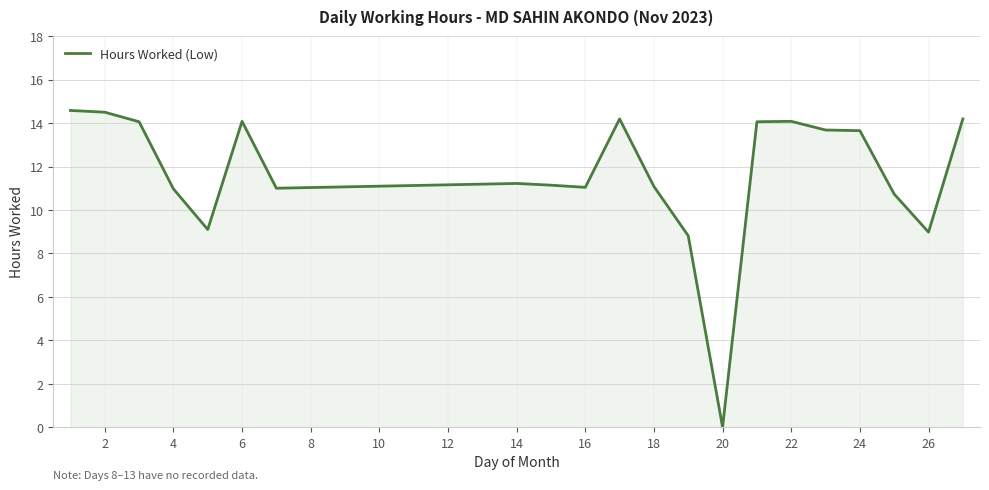

What is the difference between the maximum and minimum values?

14.6